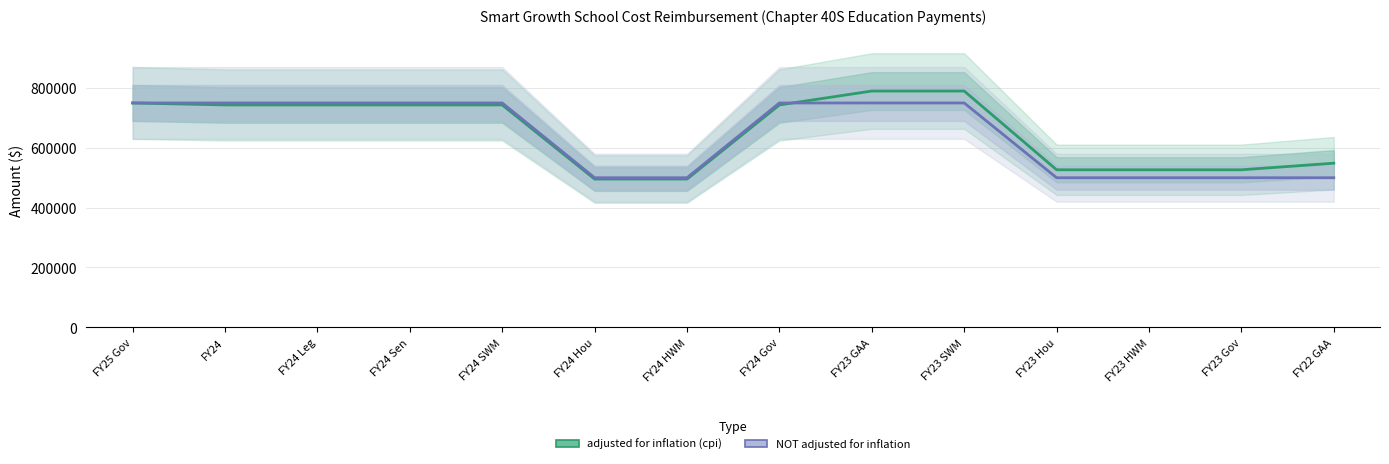

Rank the series at FY23 HWM from highest to lowest value.

adjusted for inflation (cpi), NOT adjusted for inflation